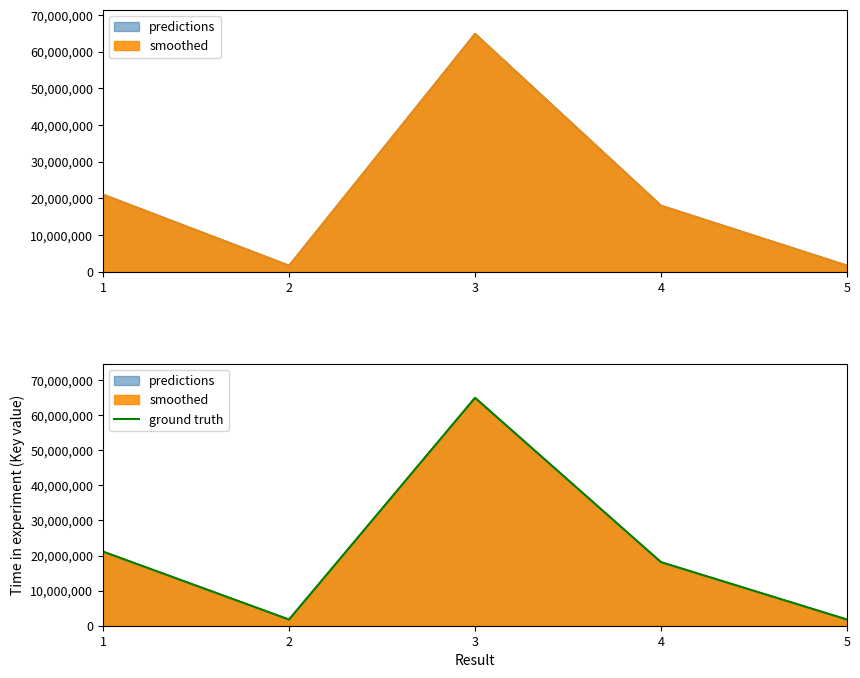

What is the change in value from 2 to 5?

+2